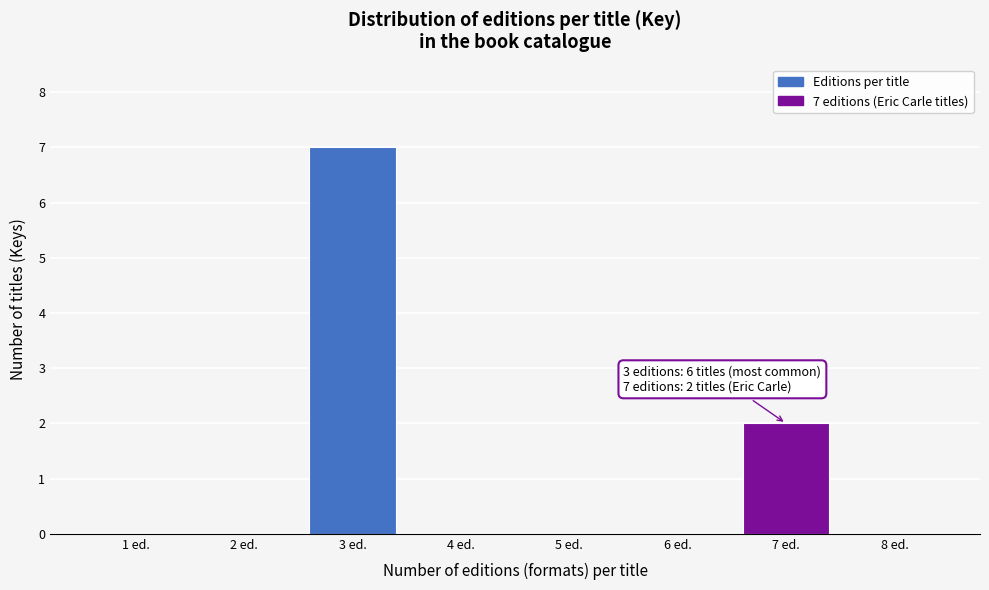

Reading right to left, what are all the values shown in this chart?

8 ed.=0	7 ed.=2	6 ed.=0	5 ed.=0	4 ed.=0	3 ed.=7	2 ed.=0	1 ed.=0